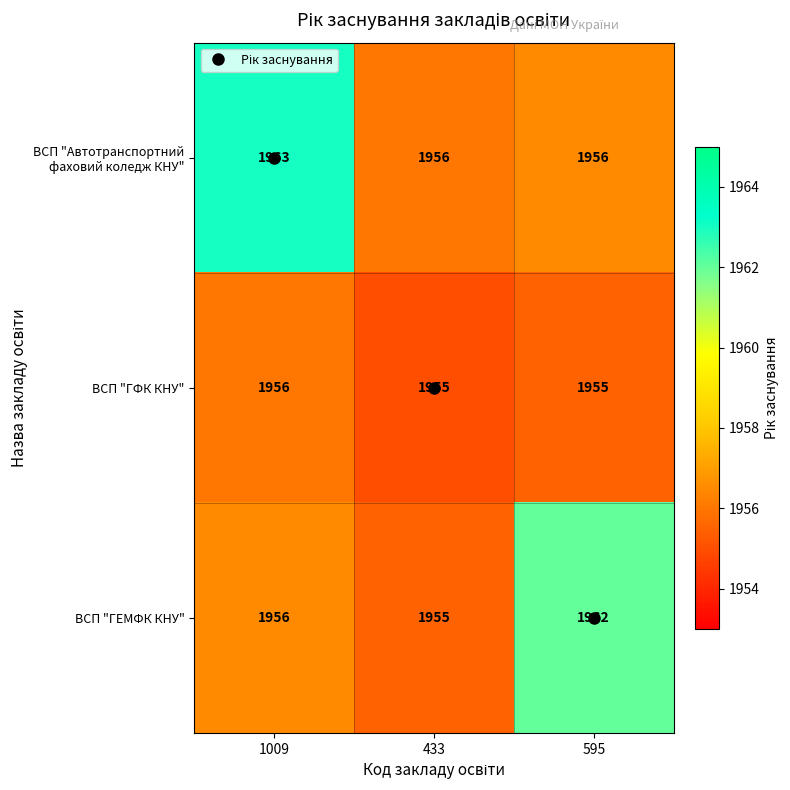

What is the total value across all series at 433?

5866